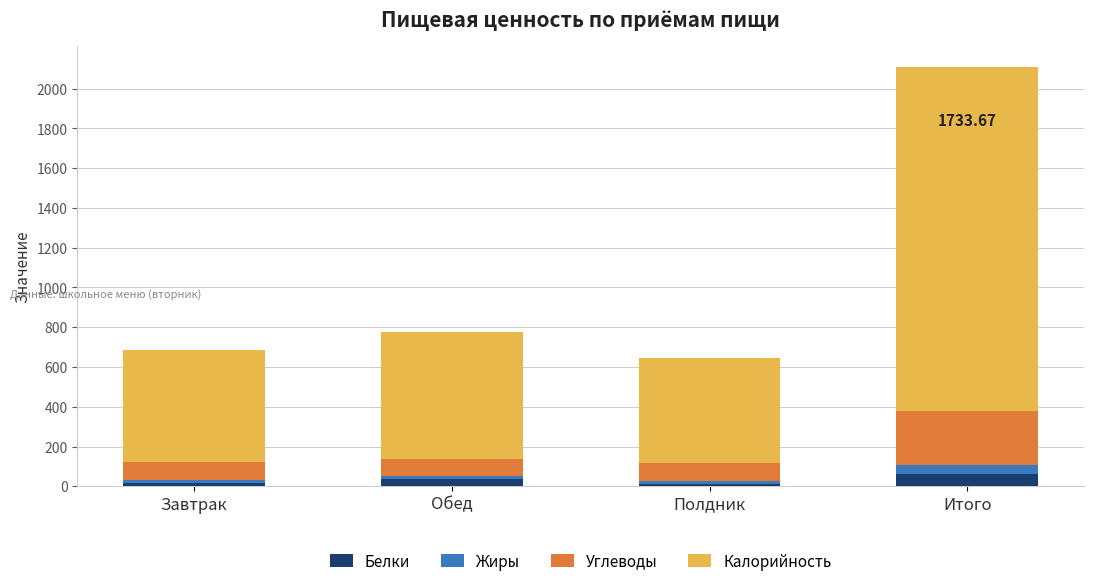

At which category is the sum across all series the highest?

Итого